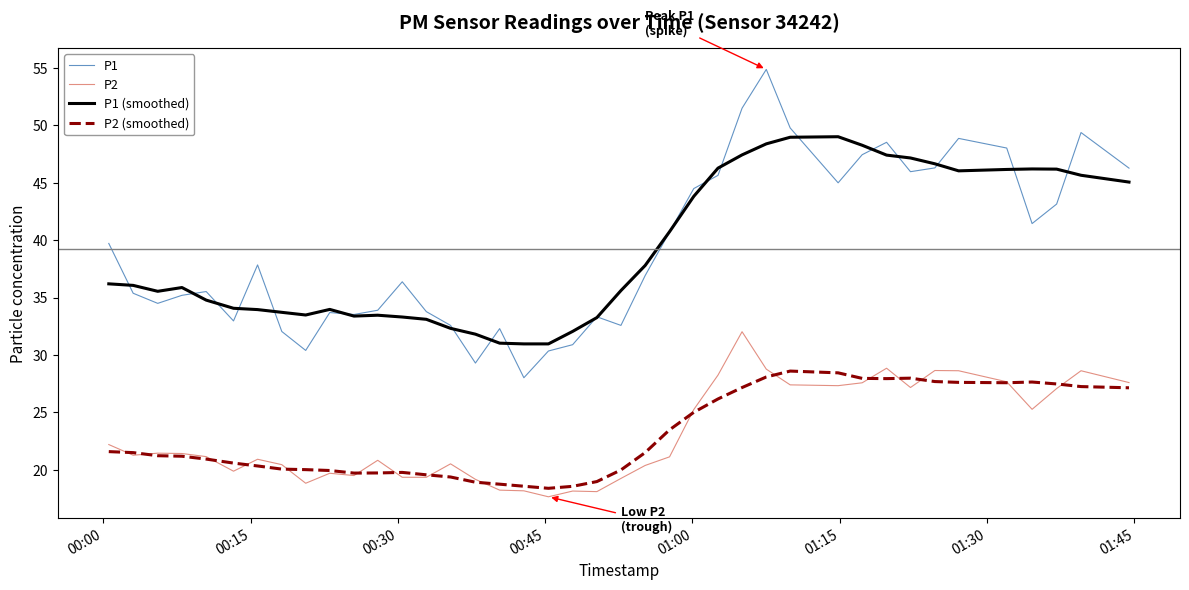

What is the lowest value of the P1 series?

28.0